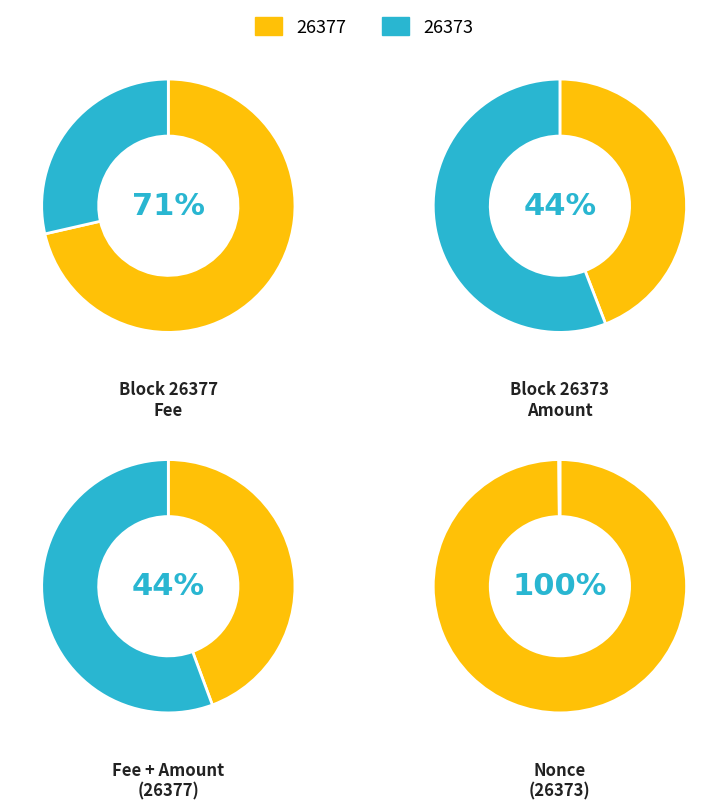

Which category accounts for the majority?

26377